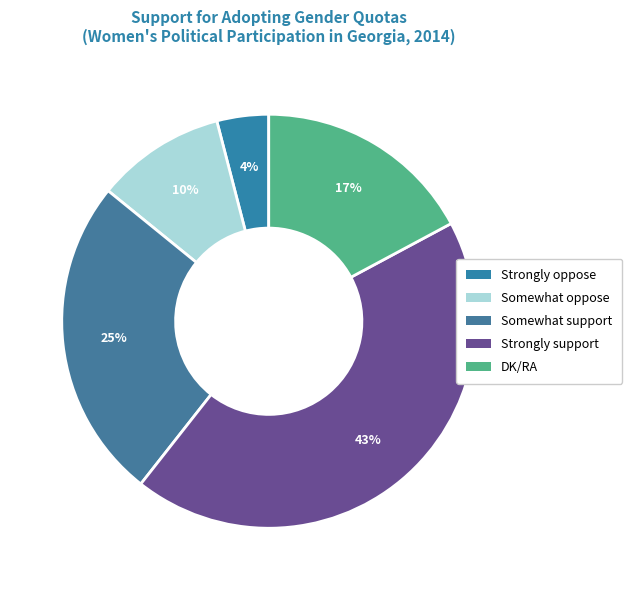

True or false: Strongly support accounts for 43% of the total.

True